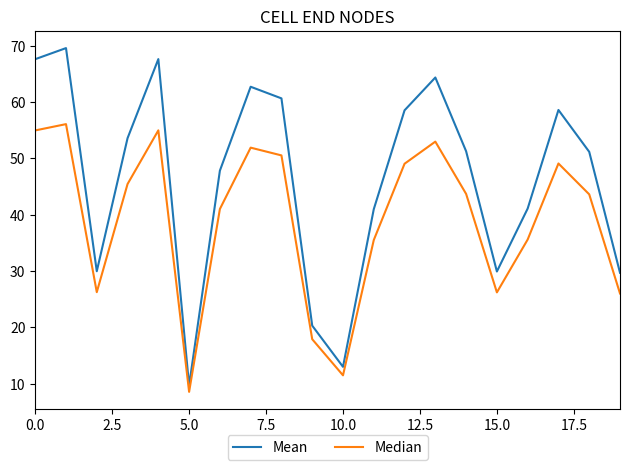

Which series has the largest range (max minus min)?

Mean